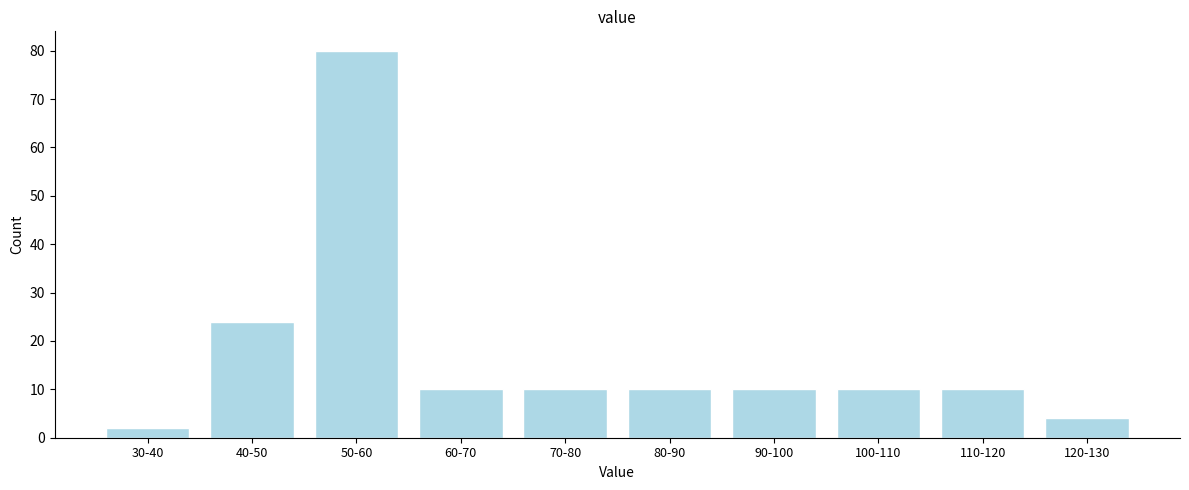

Reading left to right, transcribe all the data shown in this chart.

2	24	80	10	10	10	10	10	10	4